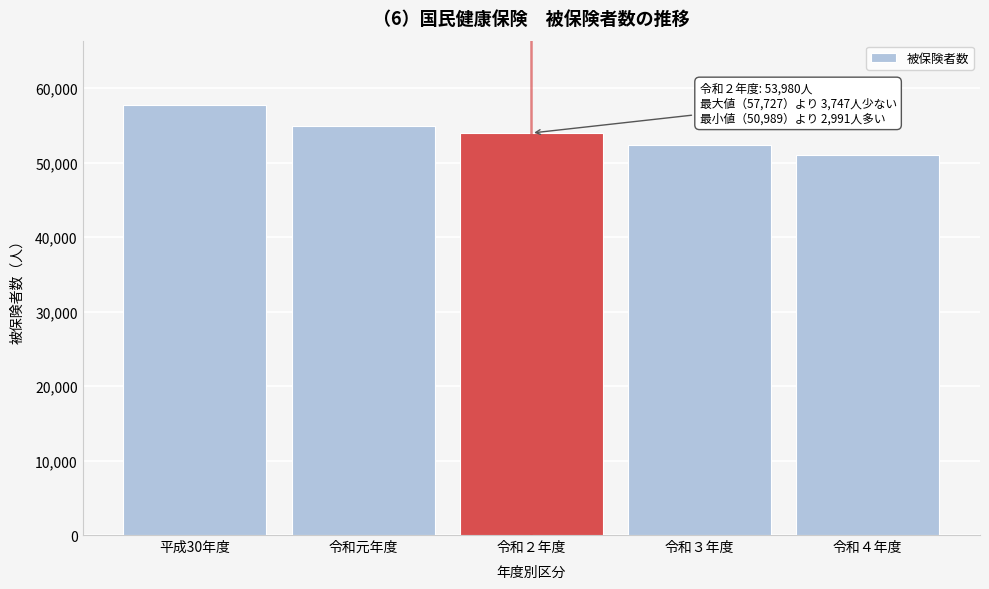

Reading left to right, transcribe all the data shown in this chart.

平成30年度=57727	令和元年度=54890	令和２年度=53980	令和３年度=52371	令和４年度=50989